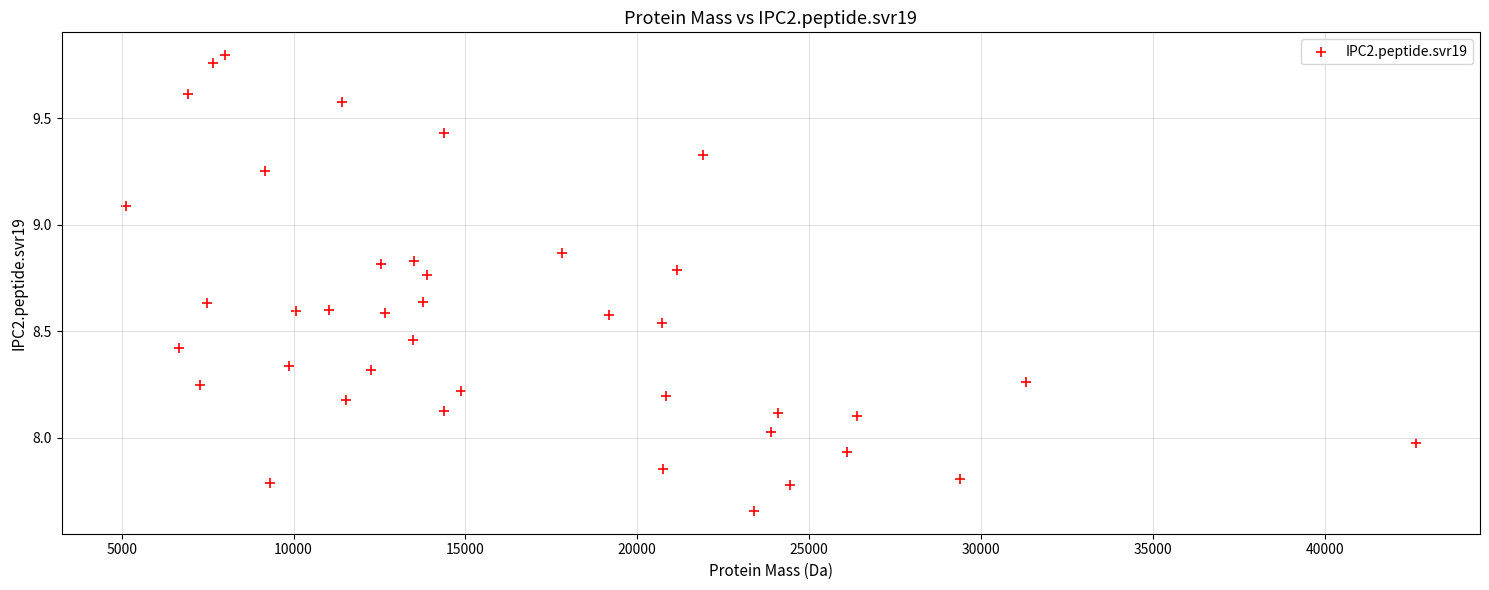

What is the range of Y values (max minus min)?

2.1